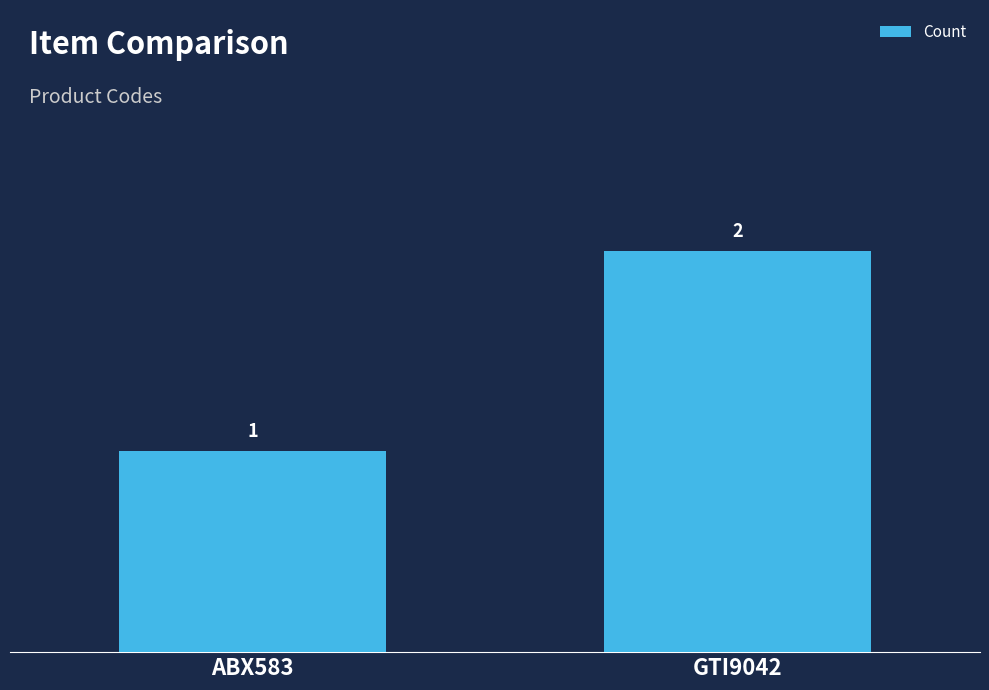

At which category does the chart reach its peak across all series?

GTI9042